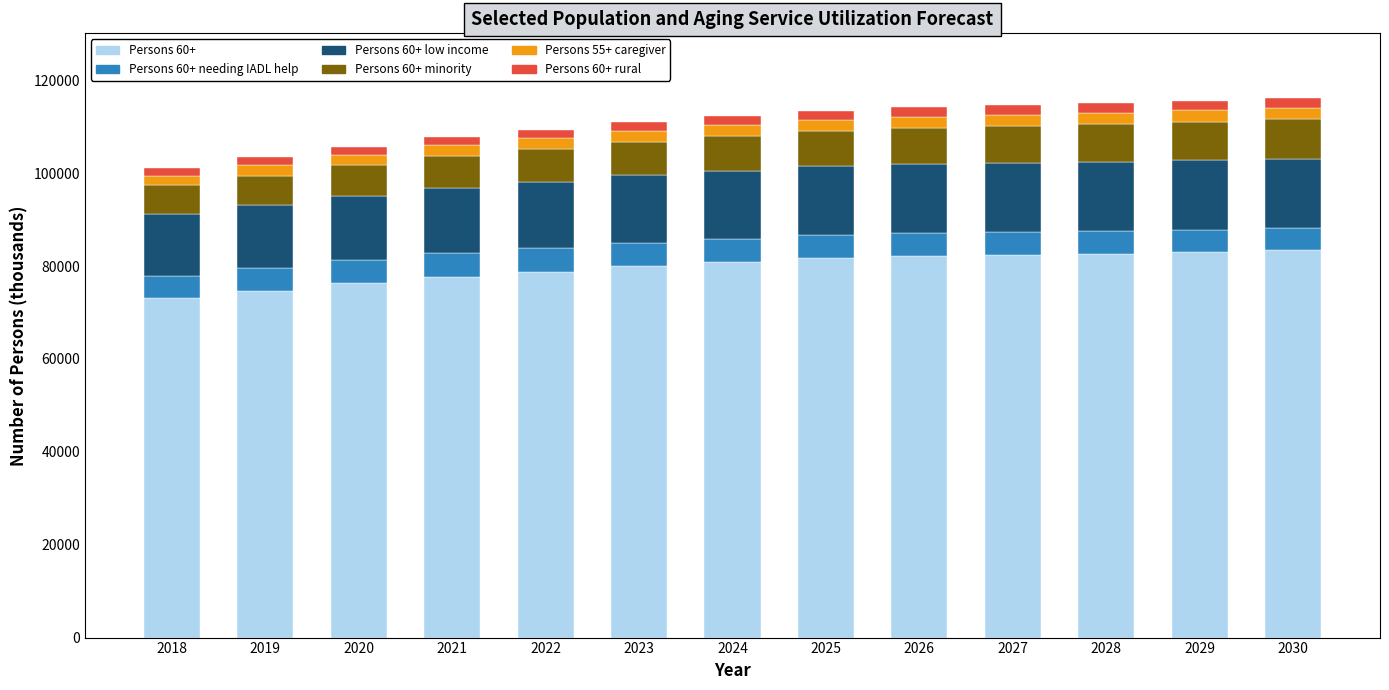

Is it true that Persons 60+ equals 74713.4 at 2019?

True